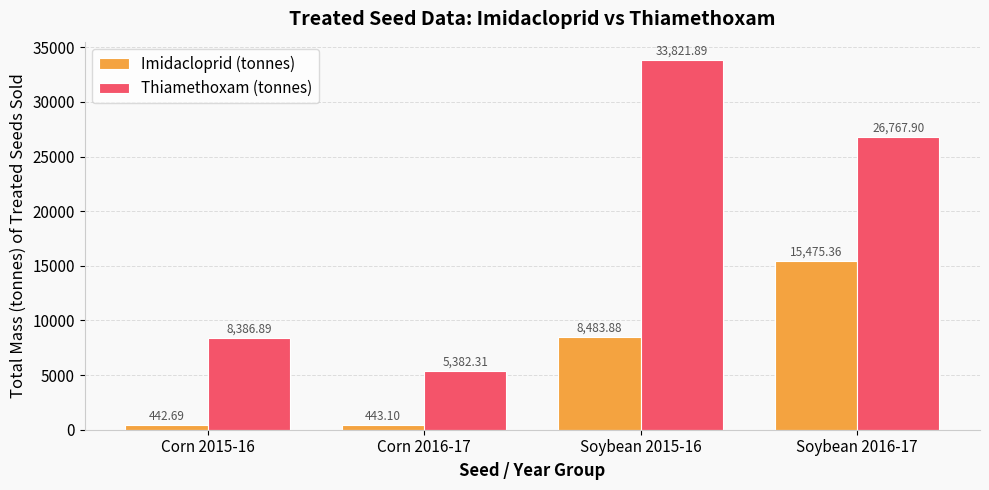

What is the label of the 1st bar from the right?

Soybean 2016-17